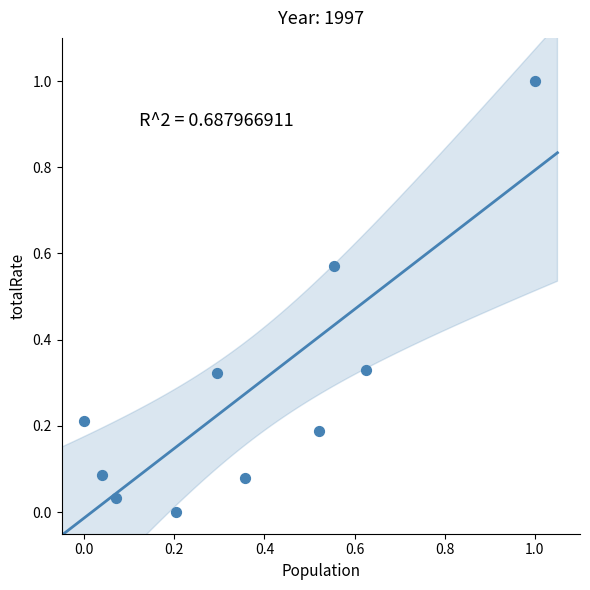

What is the average X value?

0.4